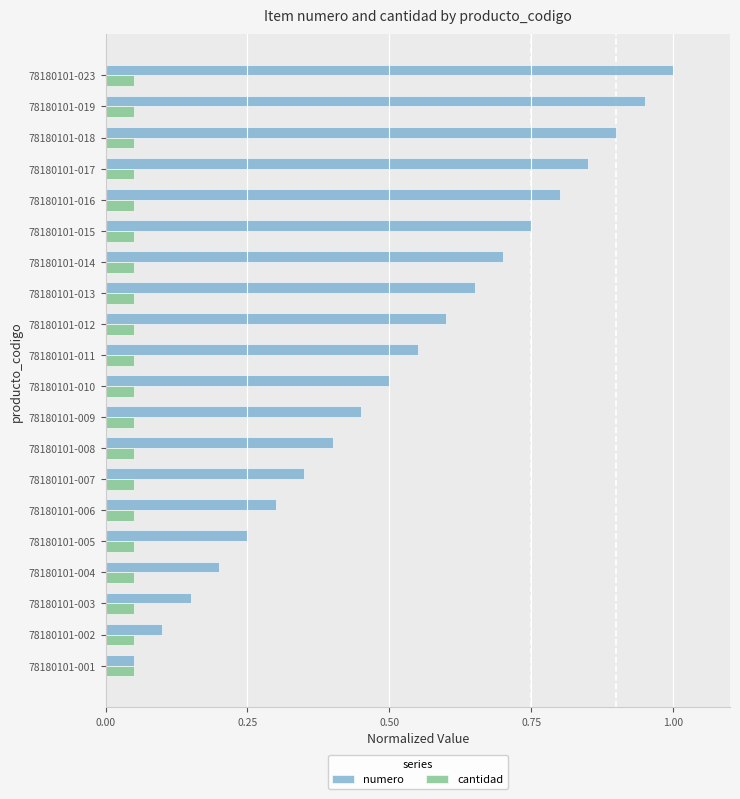

What is the maximum value shown in the chart?

1.0